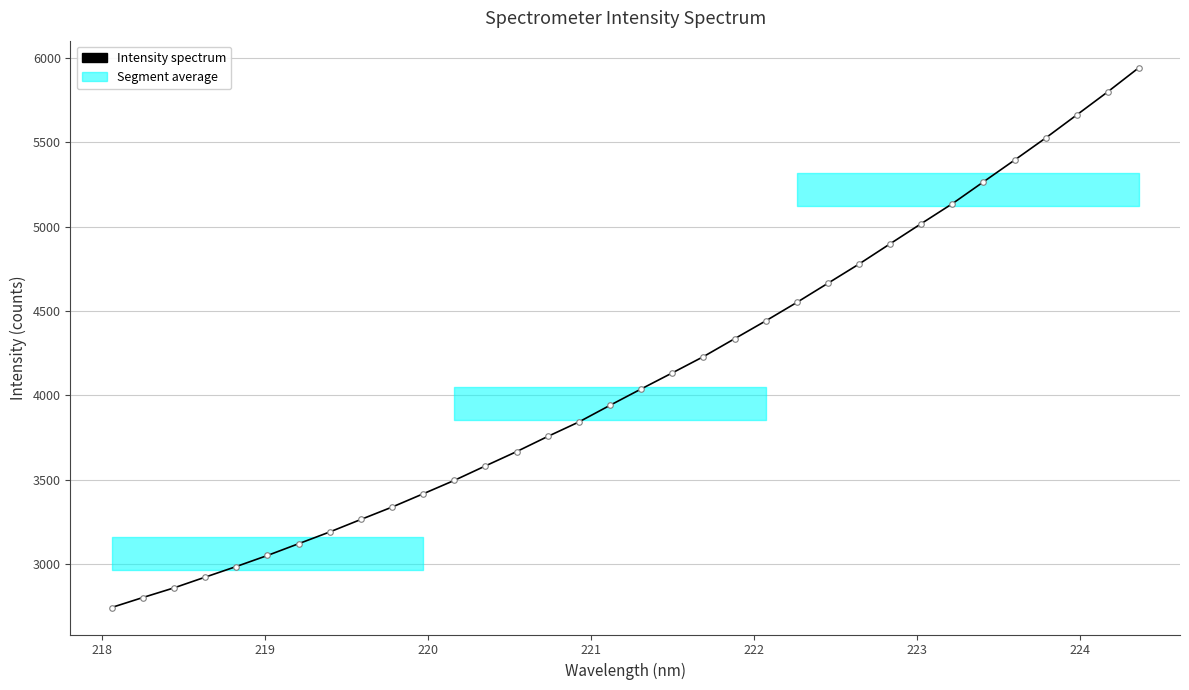

What is the smallest value displayed?

2742.9